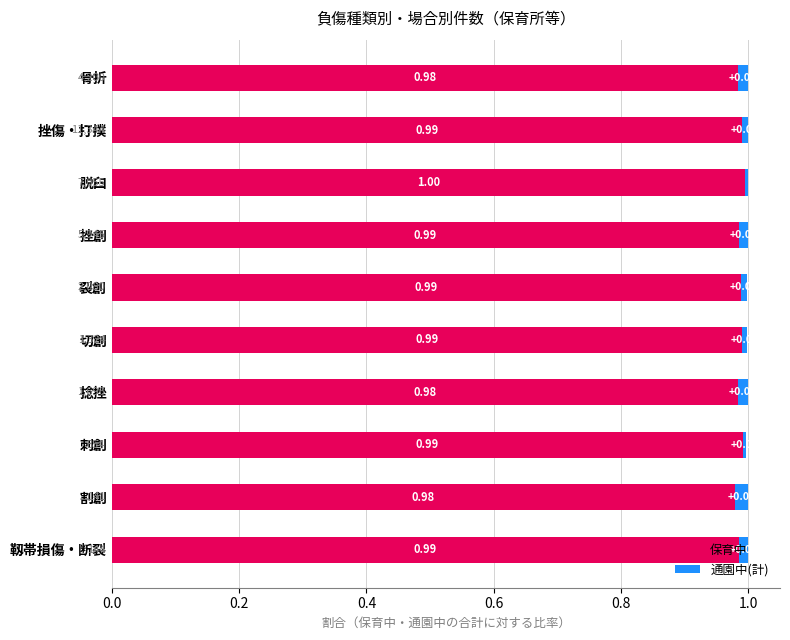

What is the average value of the 保育中 series?

1.0